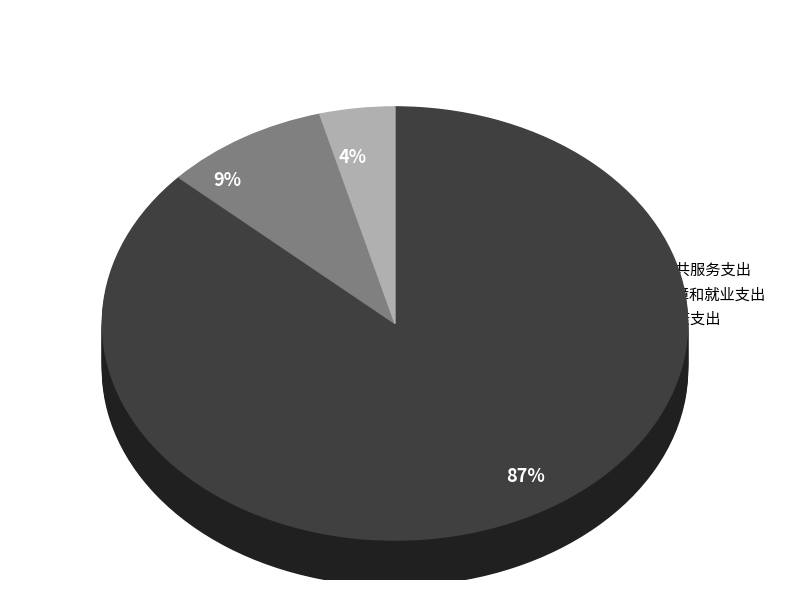

How many segments does this pie chart have?

3